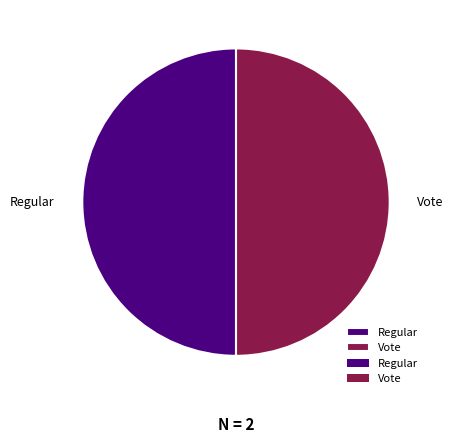

The Regular slice represents 50% of the pie. True or false?

True